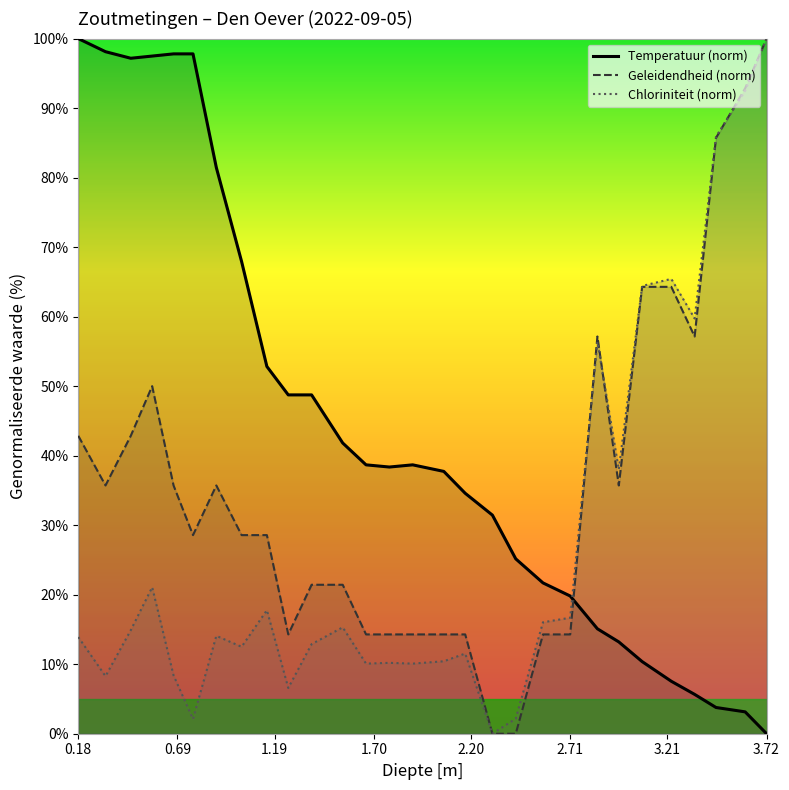

List the series in order of their peak value, lowest first.

Temperatuur (norm), Geleidendheid (norm), Chloriniteit (norm)